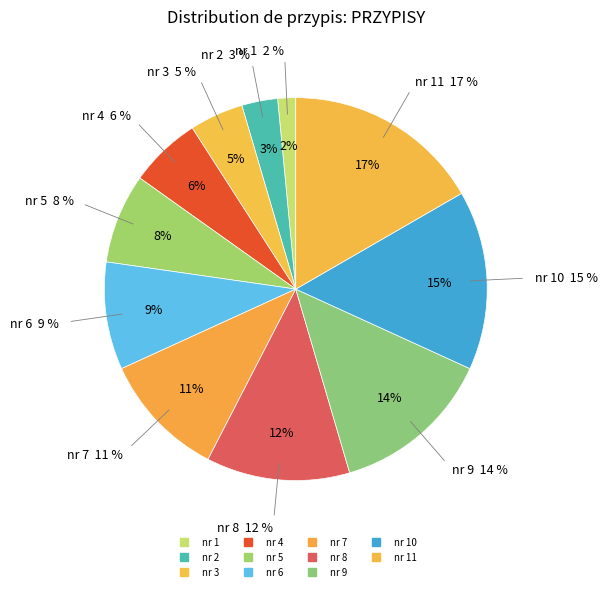

What percentage is the 5 slice, to the nearest percent?

8%